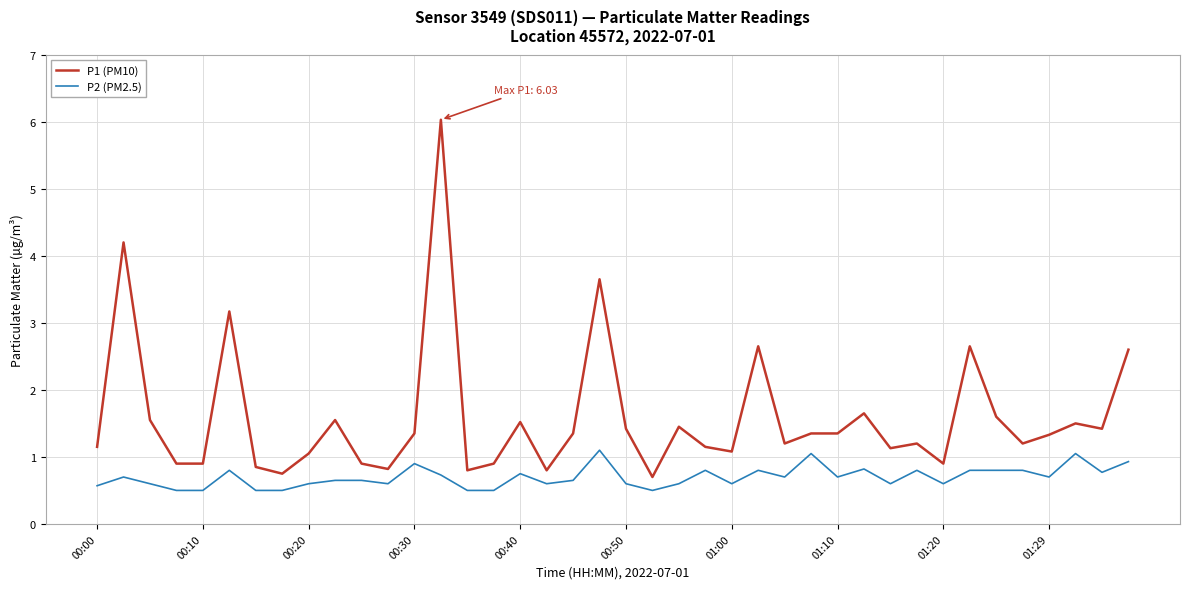

List the series in order of their overall mean, lowest first.

P2 (PM2.5), P1 (PM10)